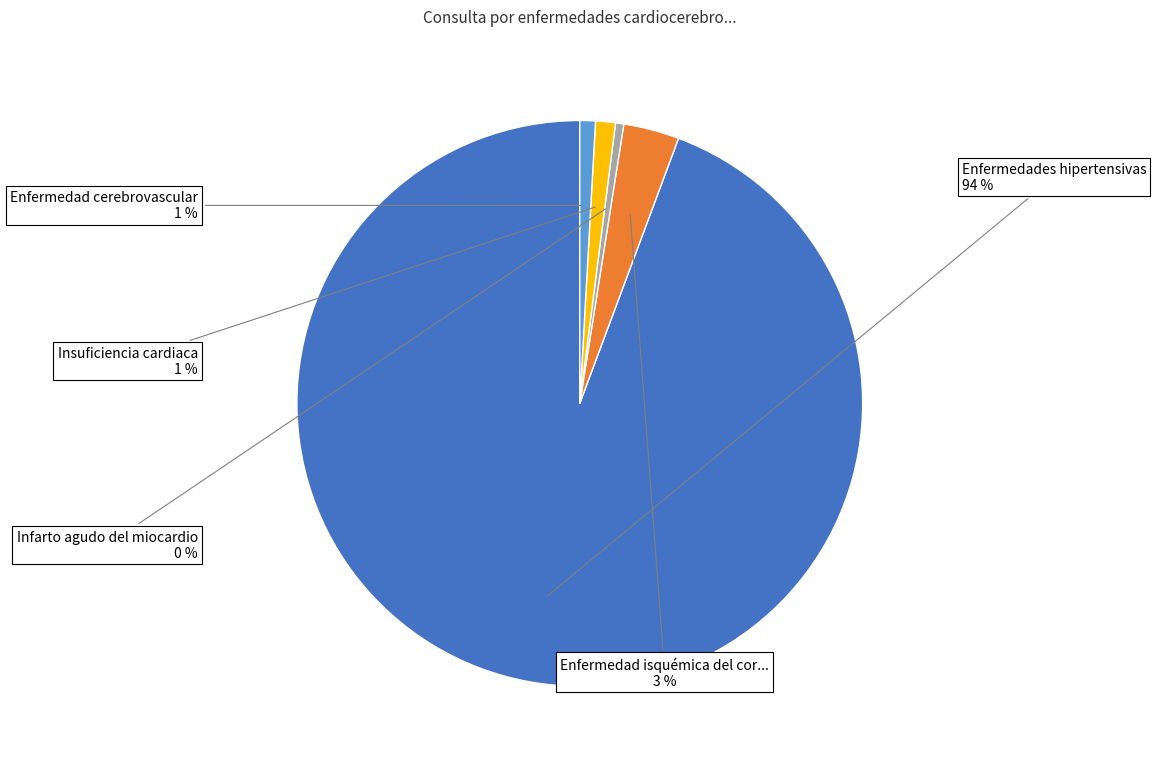

To the nearest percent, what is the average slice percentage?

20%